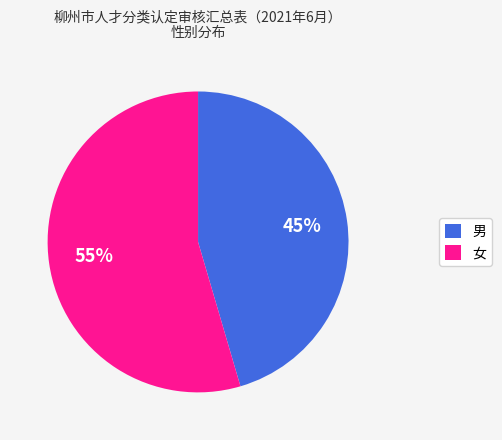

Rank the categories by value from lowest to highest.

男, 女